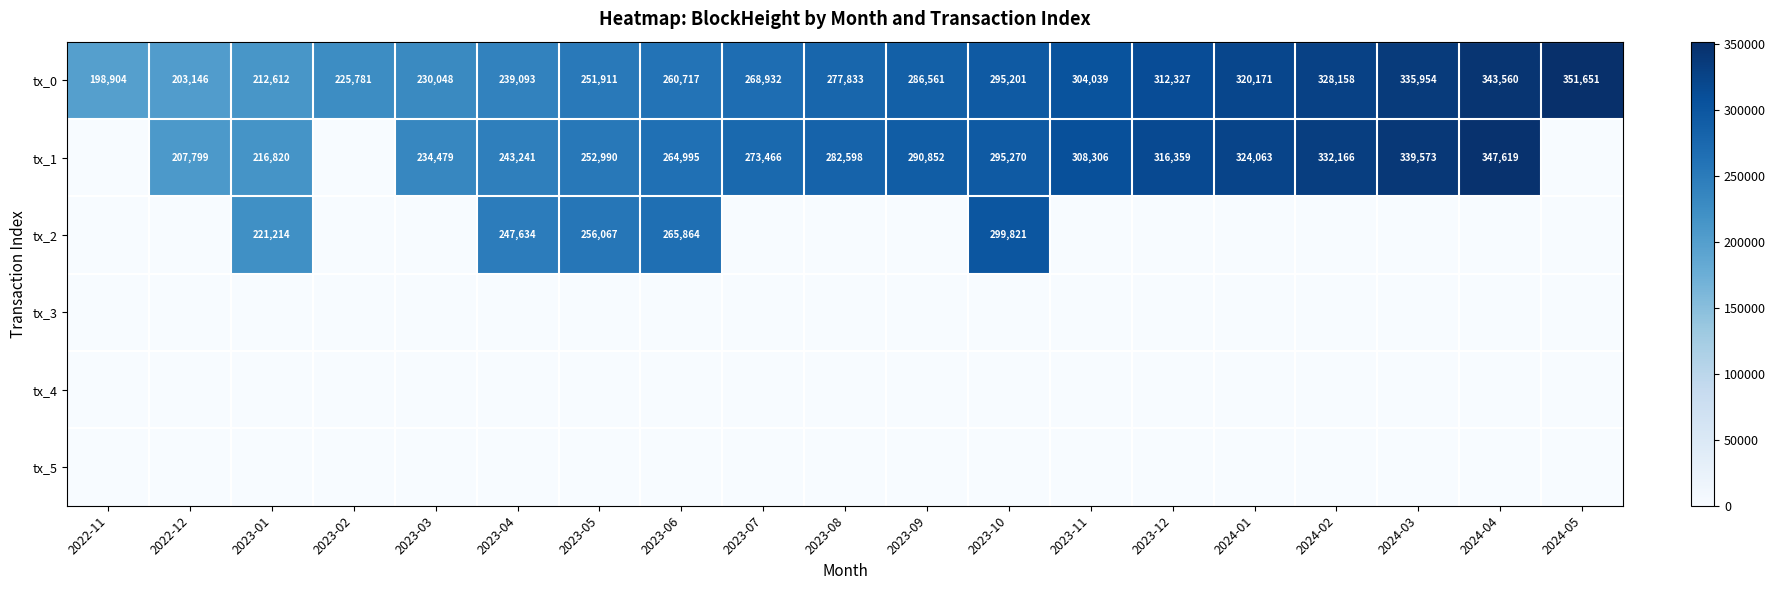

What is the spread (max minus min) of values at 2023-05?

256067